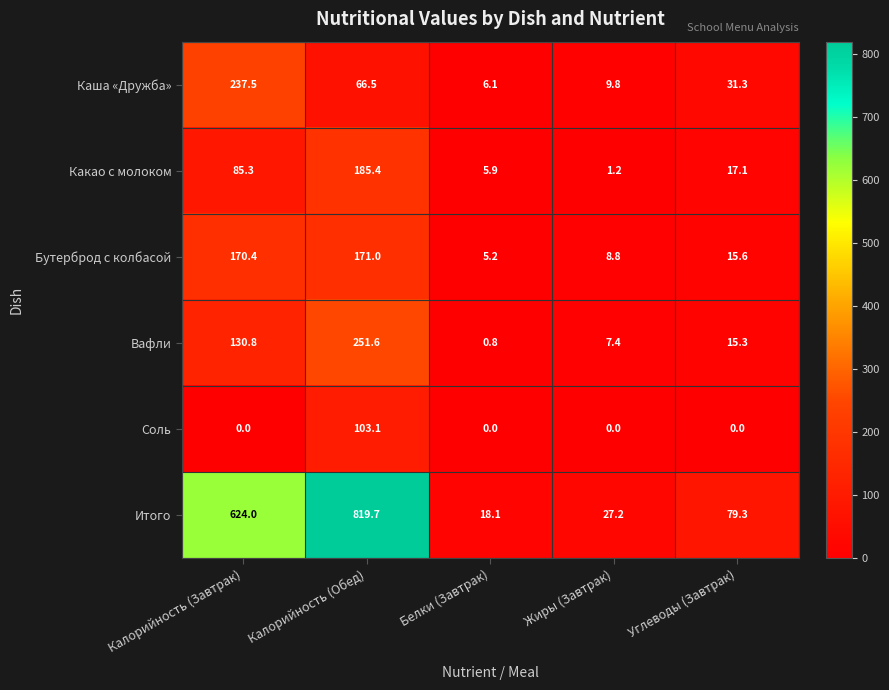

Reading left to right, list all the values displayed in this chart.

Каша «Дружба»: 237.5	66.5	6.1	9.8	31.3
Какао с молоком: 85.3	185.4	5.9	1.2	17.1
Бутерброд с колбасой: 170.4	171.0	5.2	8.8	15.6
Вафли: 130.8	251.6	0.8	7.4	15.3
Соль: 0.0	103.1	0.0	0.0	0.0
Итого: 624.0	819.7	18.1	27.2	79.3